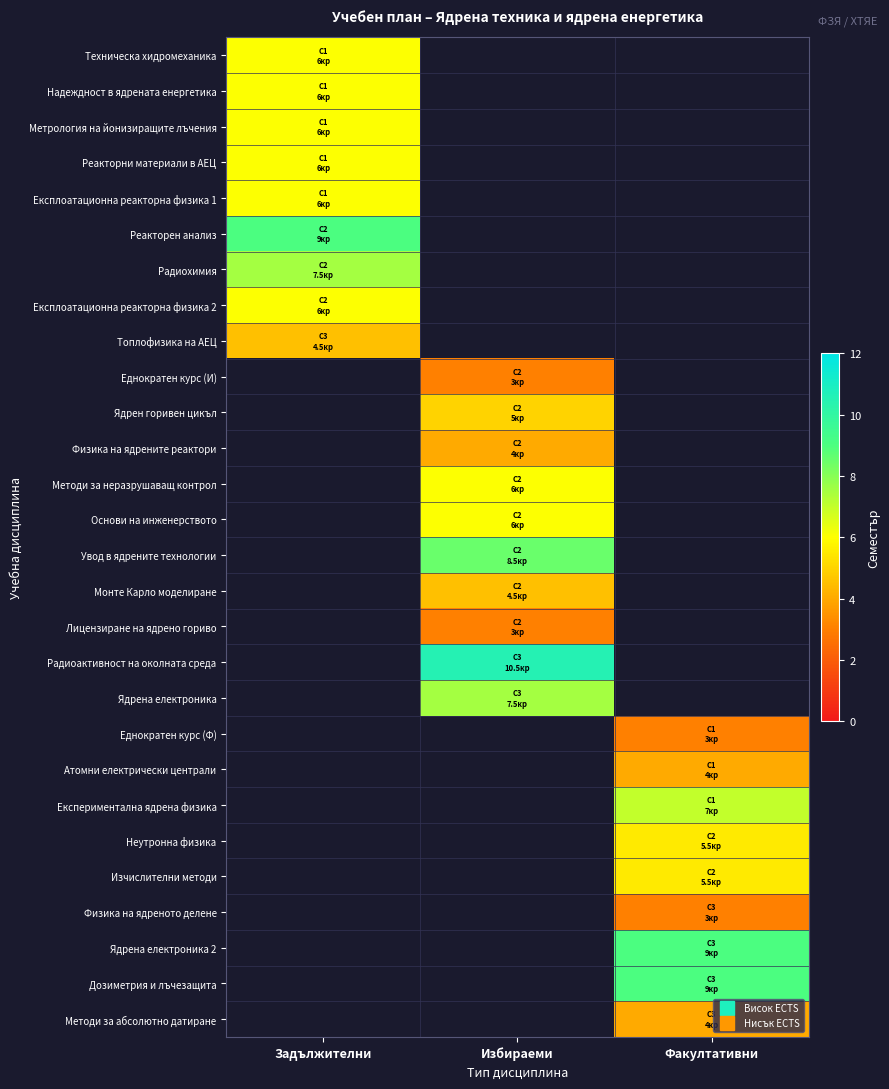

Is the value of Ядрена електроника 2 at Избираеми greater than the value of Топлофизика на АЕЦ at Избираеми?

No